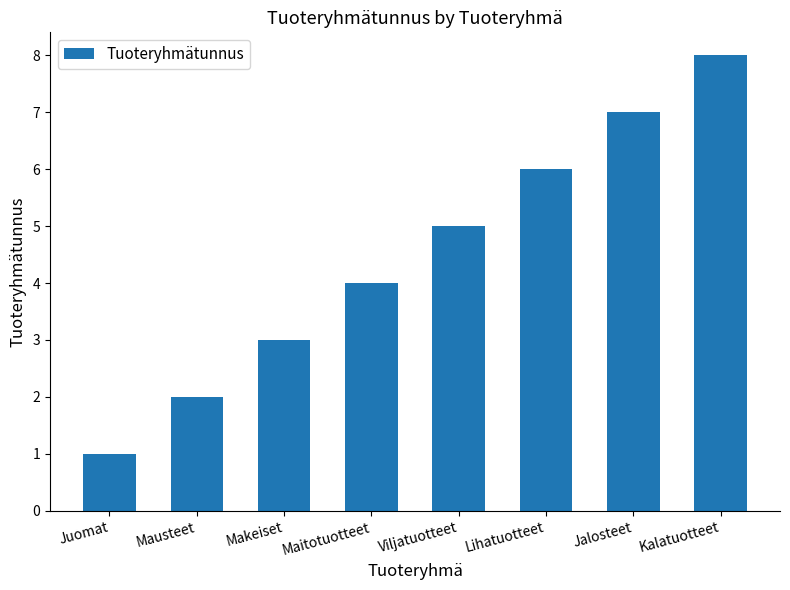

Are the bars grouped side by side (vs. stacked)?

No